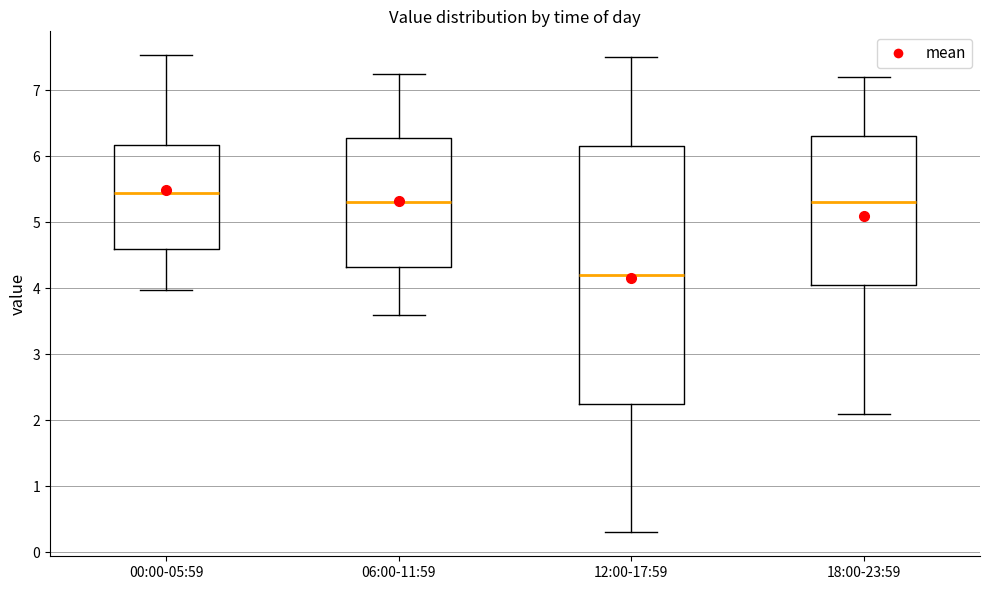

Reading left to right, transcribe this box plot: for each box, give where its median line is, the range the box spans, and where its two whiskers end, as read against the y-axis. The values are not printed on the chart, so give them approximately, as read against the axis.

00:00-05:59: median 5.4, box 4.6 to 6.2, whiskers 4.0 to 7.5
06:00-11:59: median 5.3, box 4.3 to 6.3, whiskers 3.6 to 7.3
12:00-17:59: median 4.2, box 2.3 to 6.2, whiskers 0.3 to 7.5
18:00-23:59: median 5.3, box 4.1 to 6.3, whiskers 2.1 to 7.2